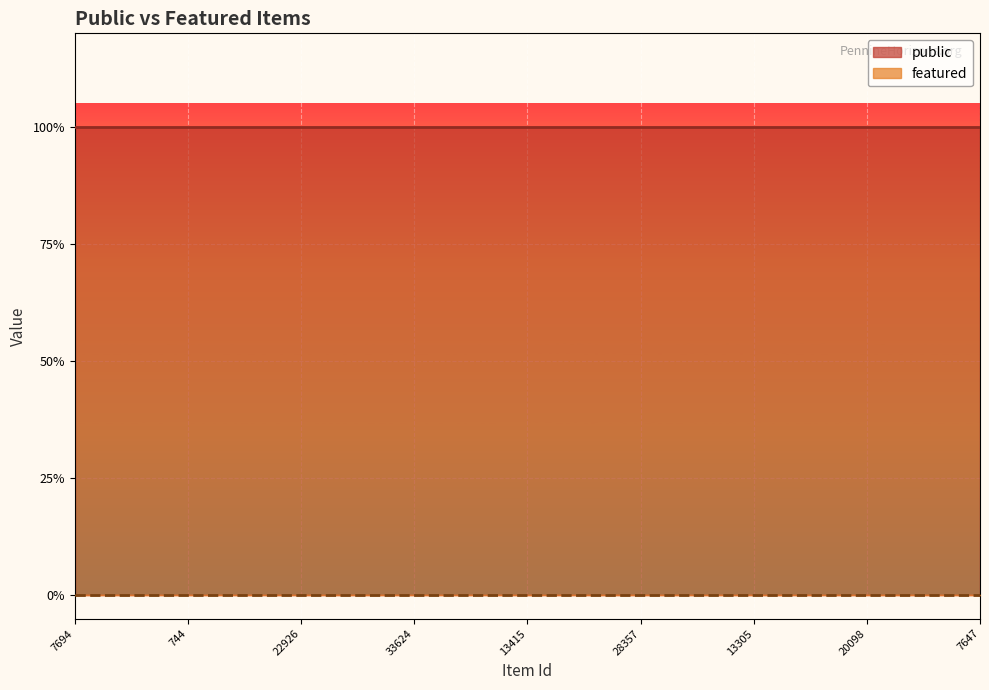

How many distinct data groups are displayed?

2